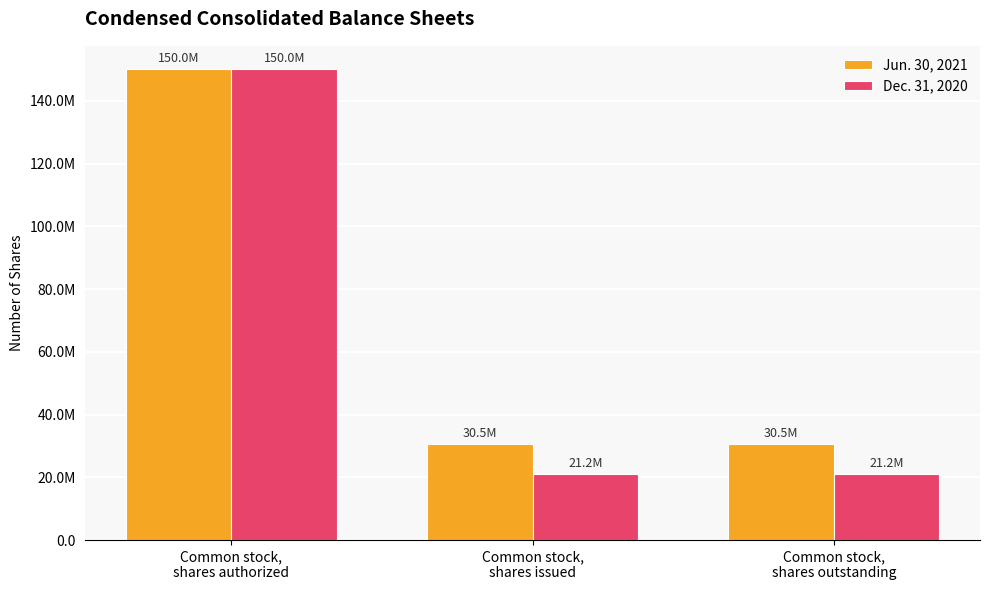

What is the difference between the highest and lowest values at Common stock,
shares issued?

9324873